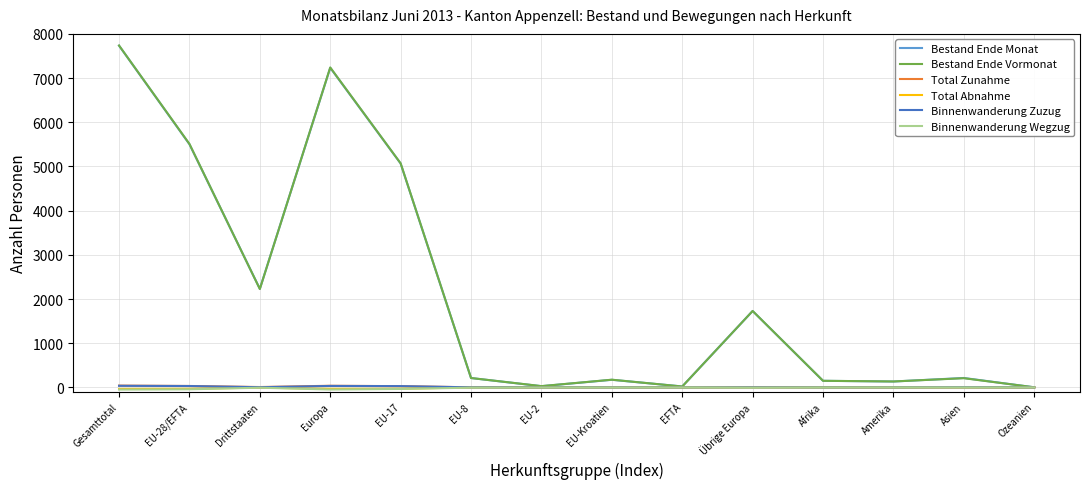

What are all the series names shown in the legend?

Bestand Ende Monat, Bestand Ende Vormonat, Total Zunahme, Total Abnahme, Binnenwanderung Zuzug, Binnenwanderung Wegzug